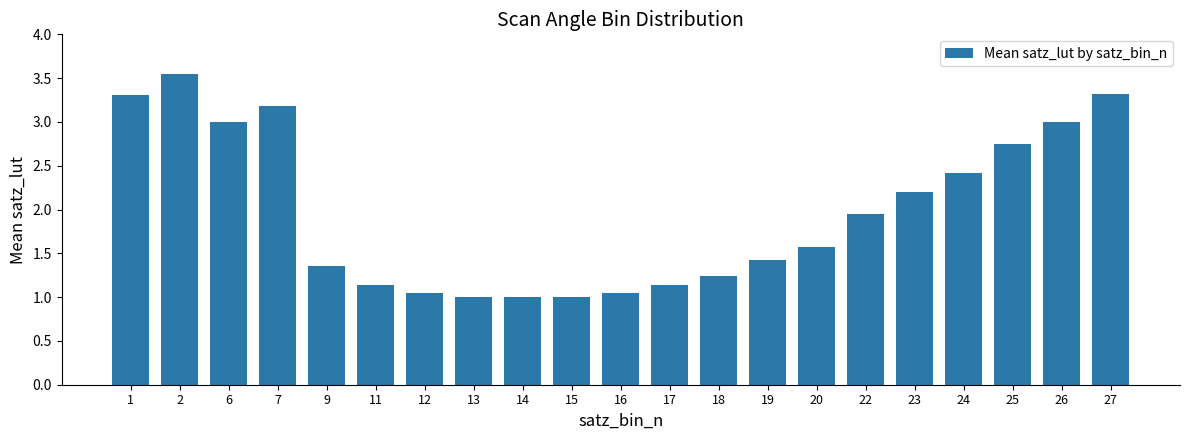

Is it true that the value at 7 is 3.2?

True